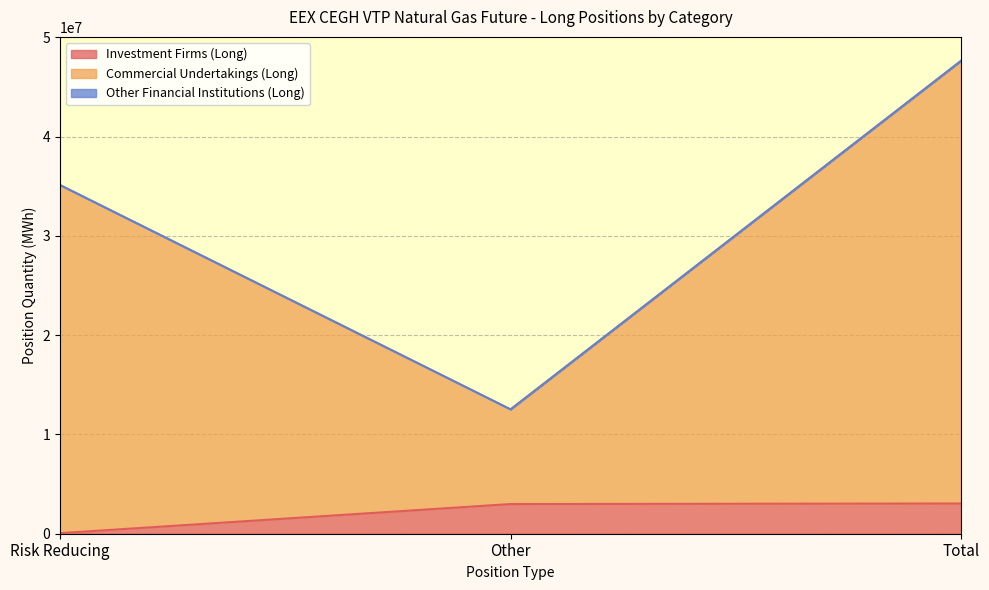

Which category has the highest value across all series?

Total